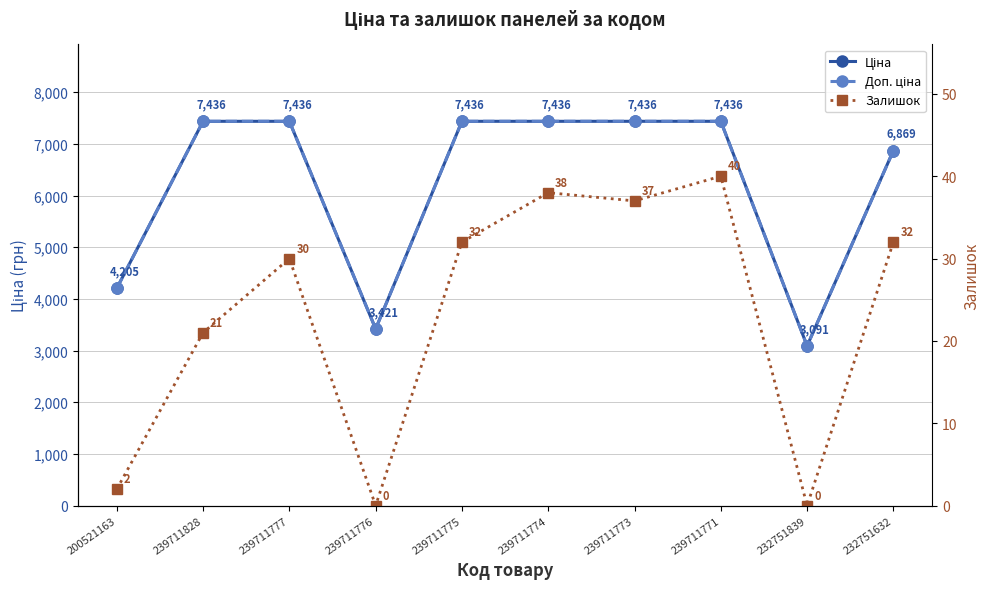

What is the sum of the Ціна values at 239711828 and 239711773?

14872.3